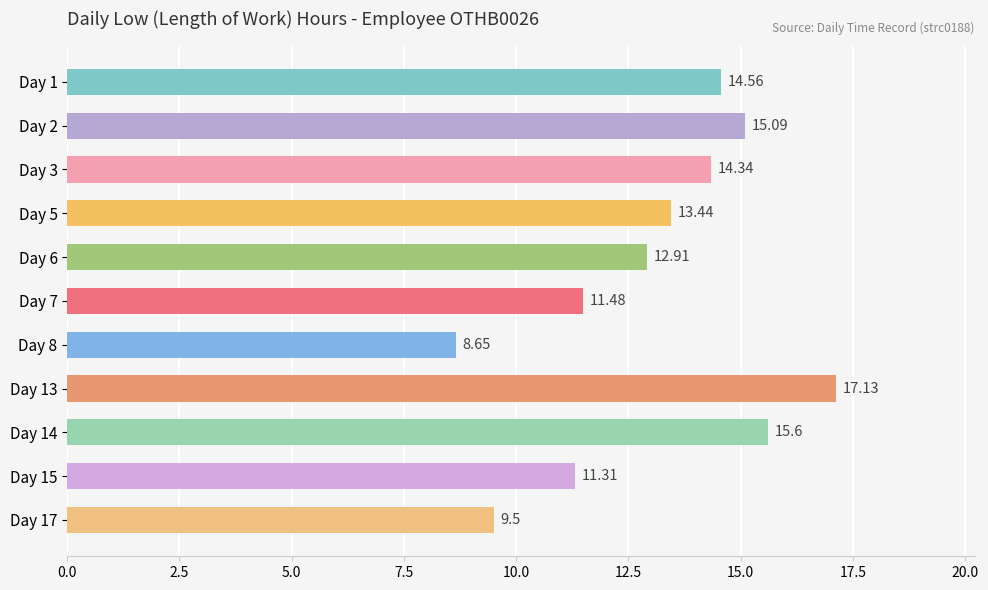

Rank the categories by value from lowest to highest.

Day 8, Day 17, Day 15, Day 7, Day 6, Day 5, Day 3, Day 1, Day 2, Day 14, Day 13